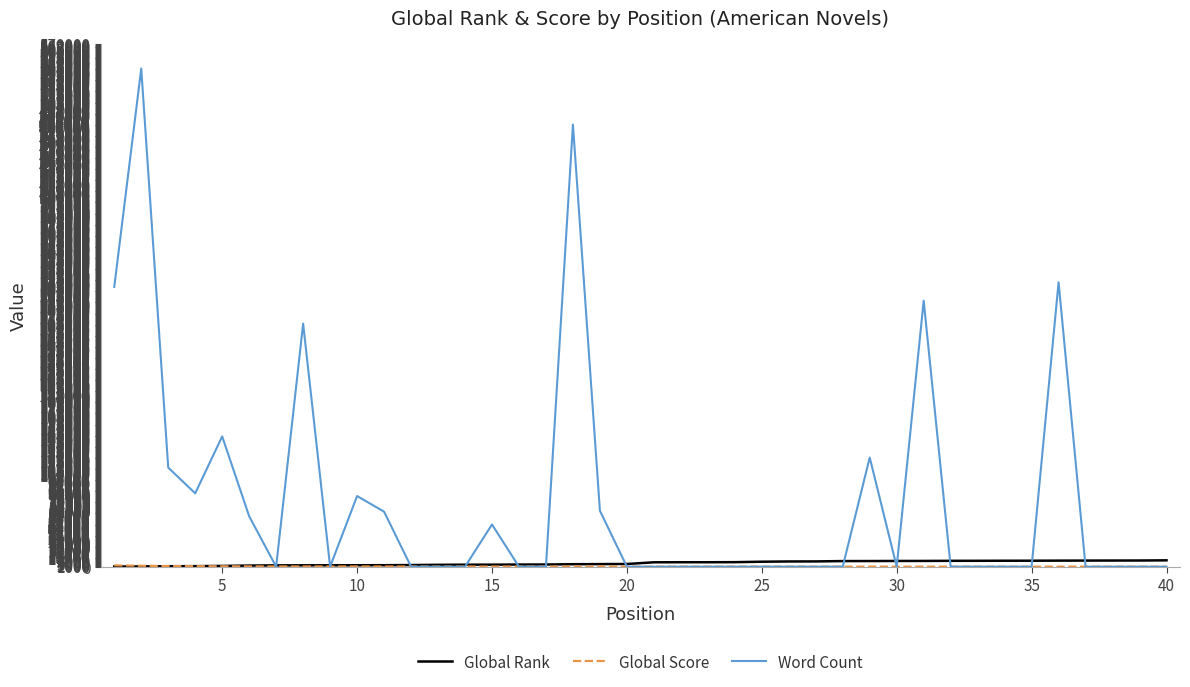

What is the maximum value for Word Count?

543000